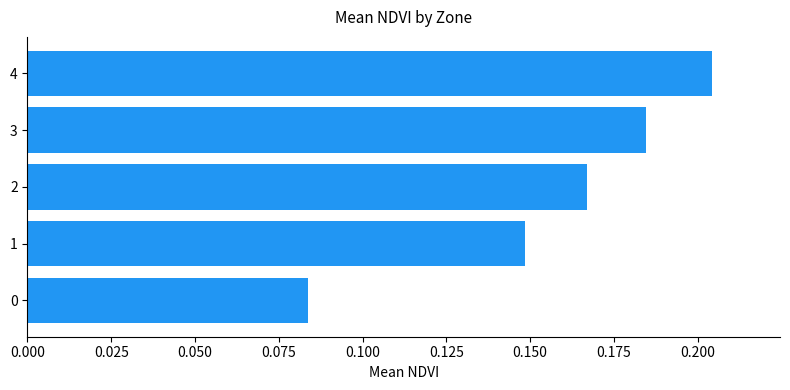

Which has a higher value, 0 or 4?

4